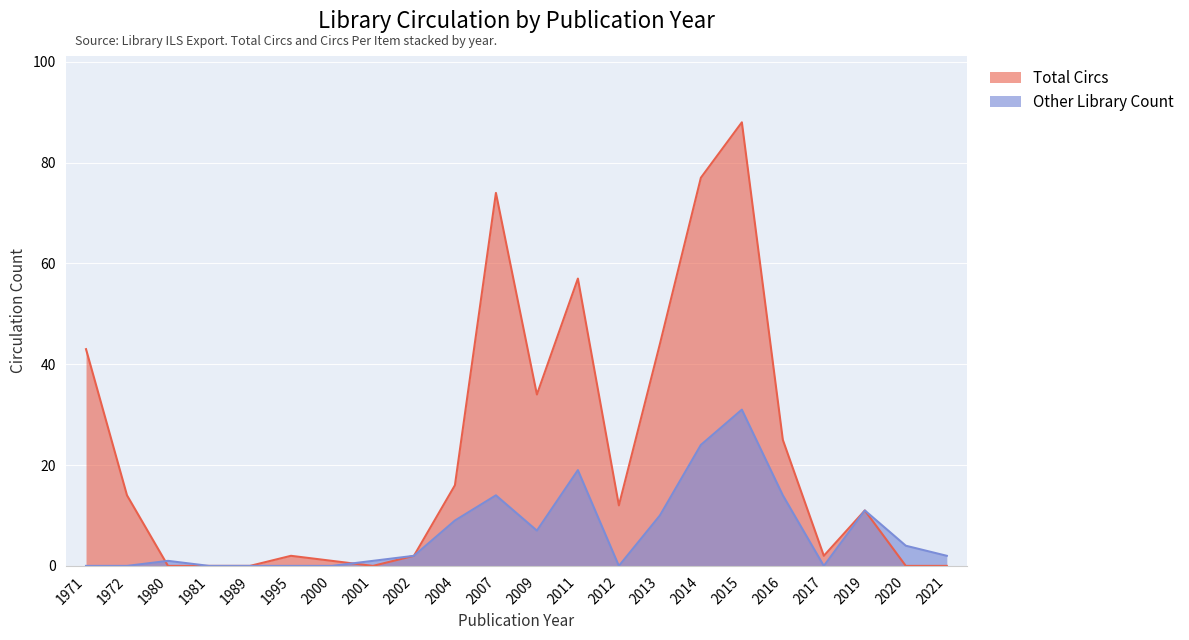

What is the change in value from 2007 to 2009?

-40